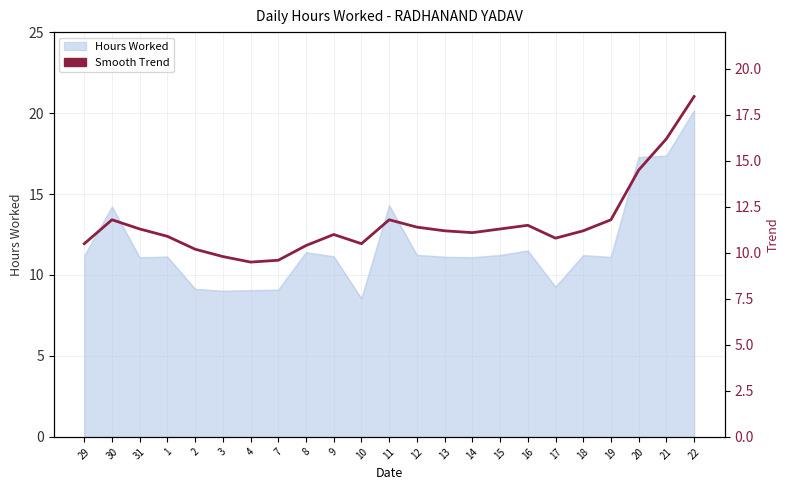

How many lines are shown in the chart?

1